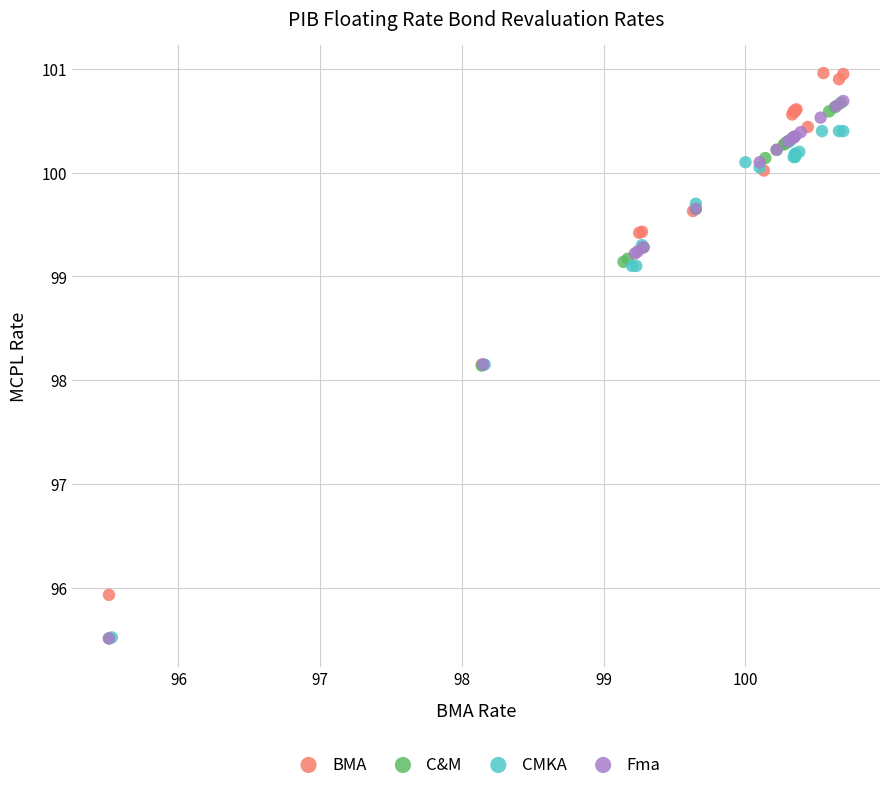

Which series reaches the maximum Y coordinate?

BMA